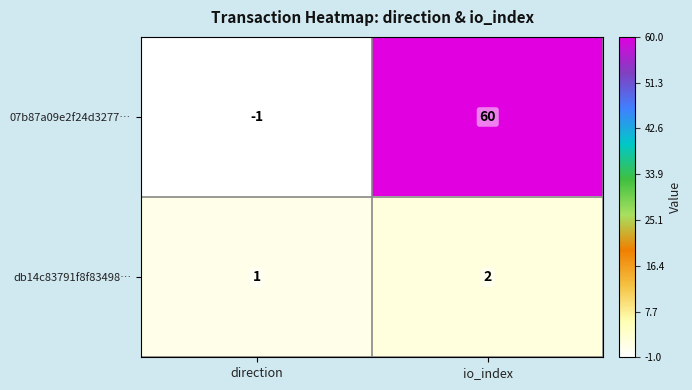

Which series has the widest spread of values?

07b87a09e2f24d3277…